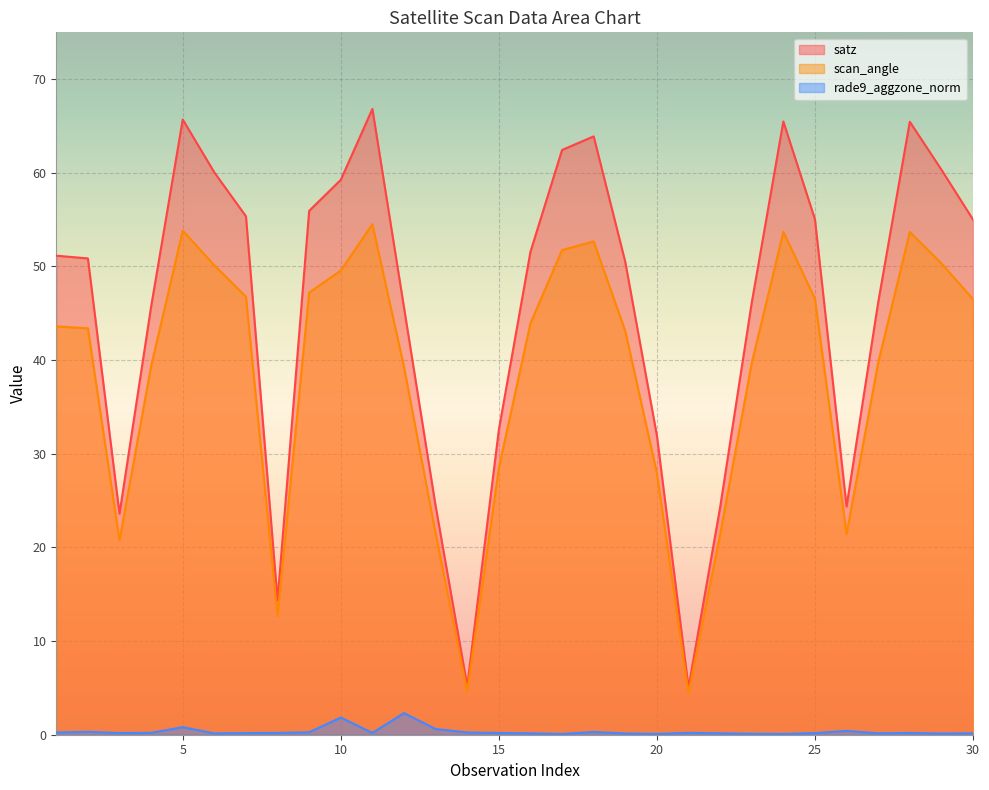

Rank the series at 20 from lowest to highest value.

rade9_aggzone_norm, scan_angle, satz